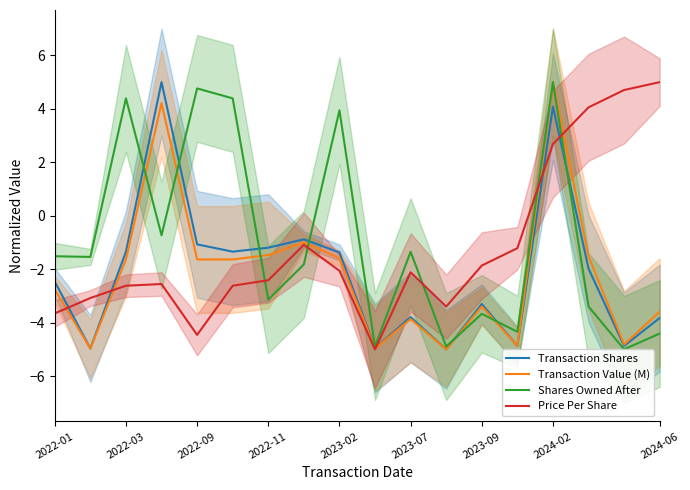

How many values in the Price Per Share series exceed -2?

7